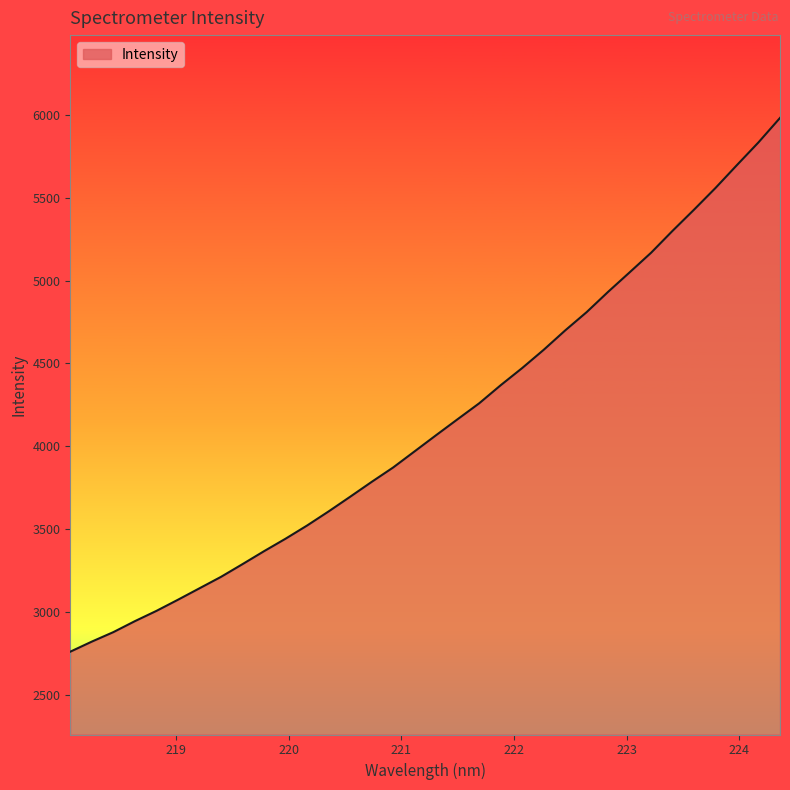

What is the difference between the maximum and minimum values?

3222.5